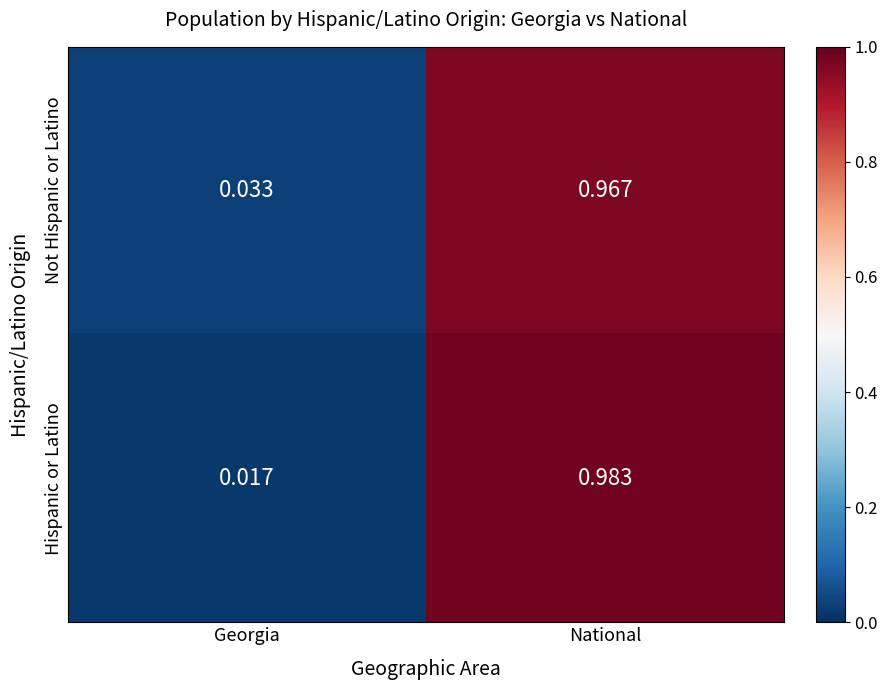

At which category does the chart reach its minimum across all series?

Georgia